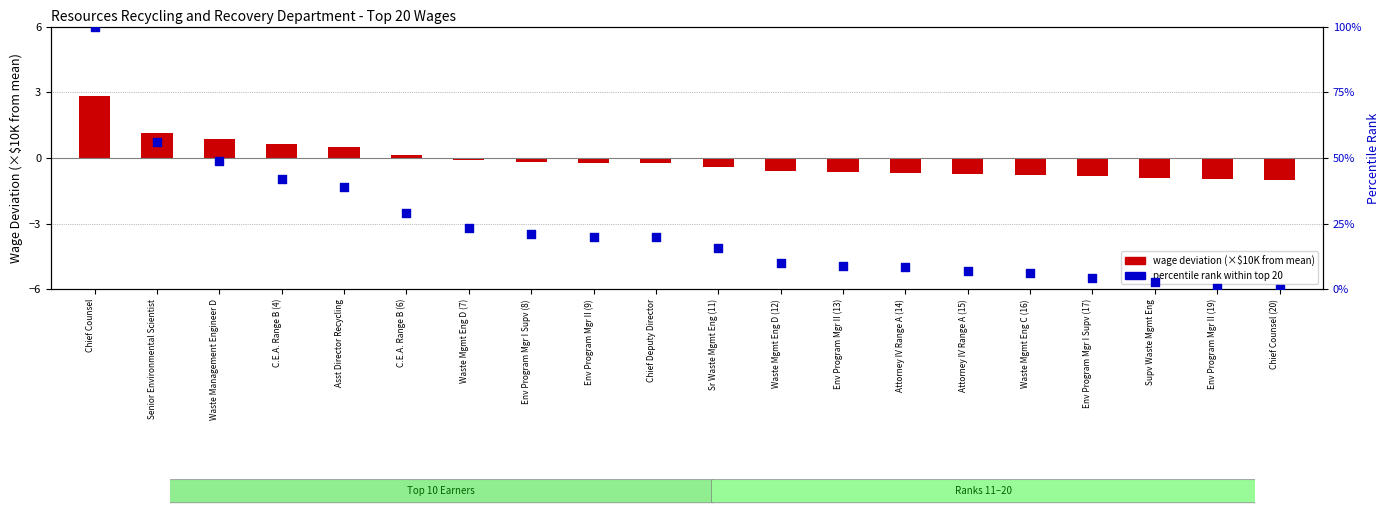

At which category is the sum across all series the highest?

Chief Counsel